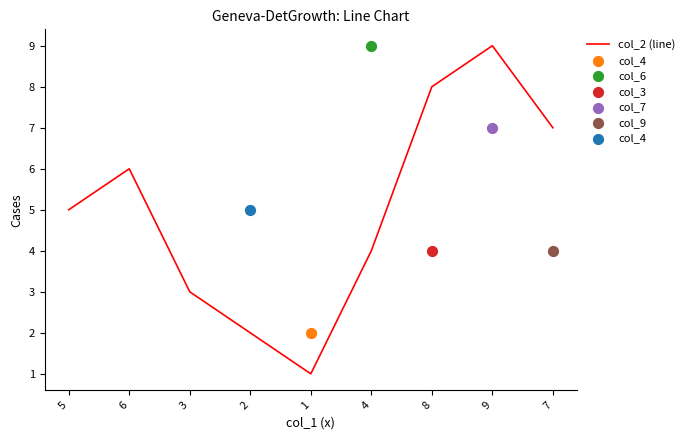

Approximately how many times larger is the value at 3 compared to 8?

0.4